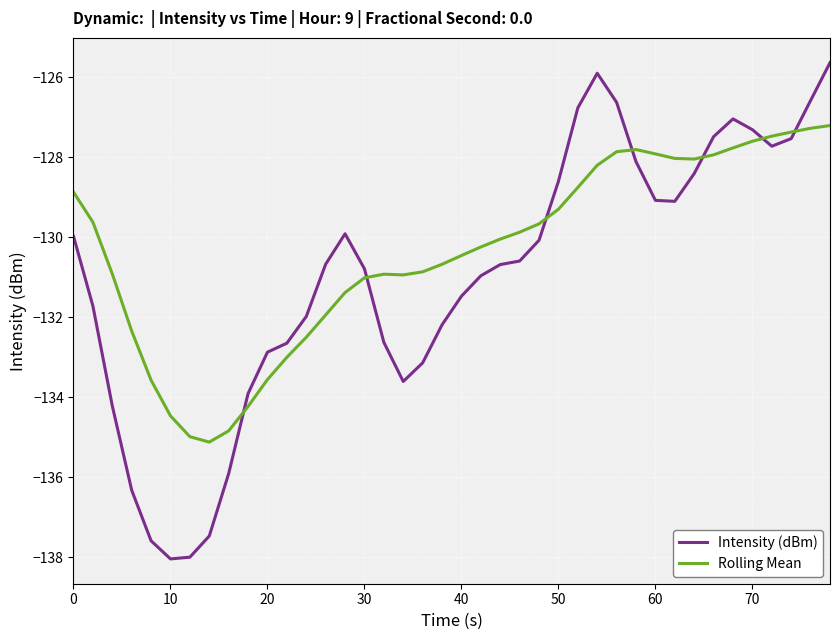

What is the maximum value shown in the chart?

-125.6